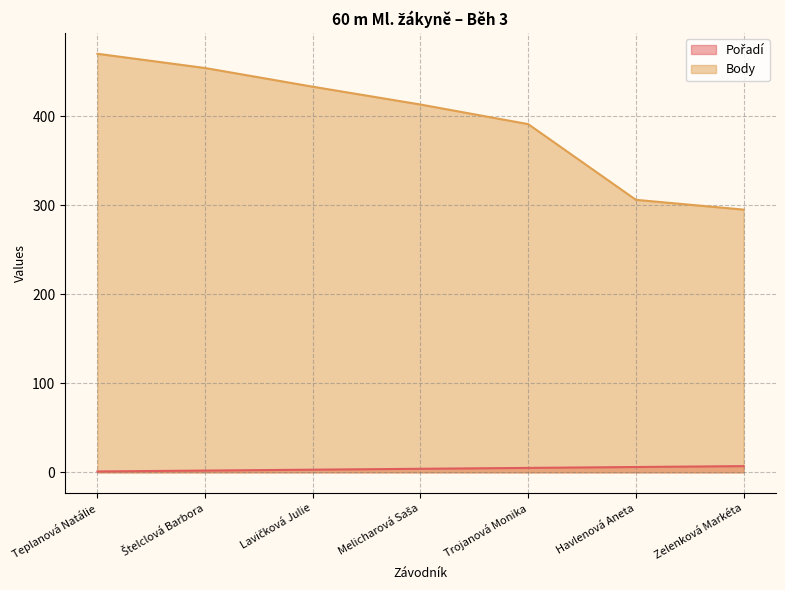

At which label does Pořadí first exceed 4?

Trojanová Monika